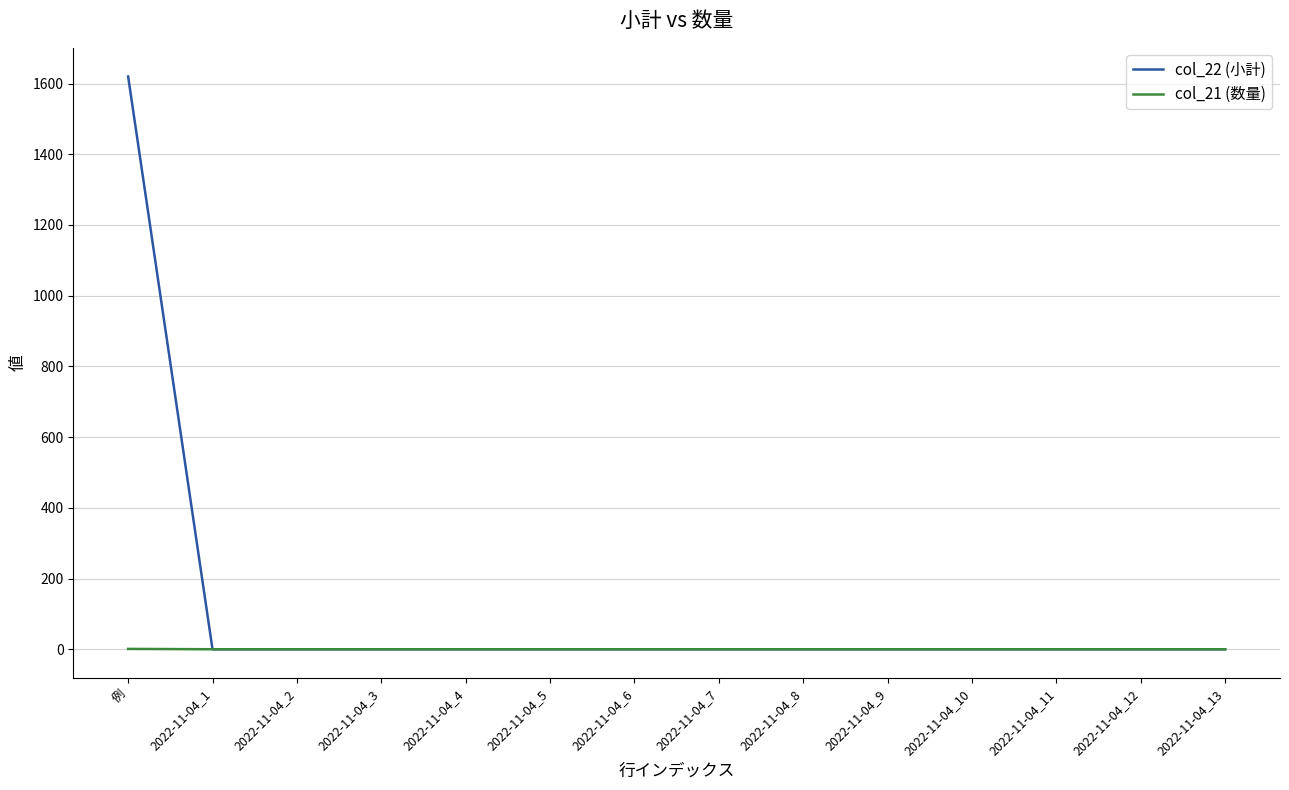

At which category is the sum across all series the highest?

例